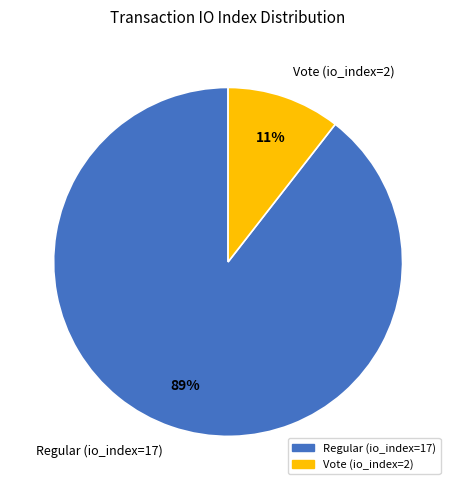

What percentage is the Regular (io_index=17) slice, to the nearest percent?

89%